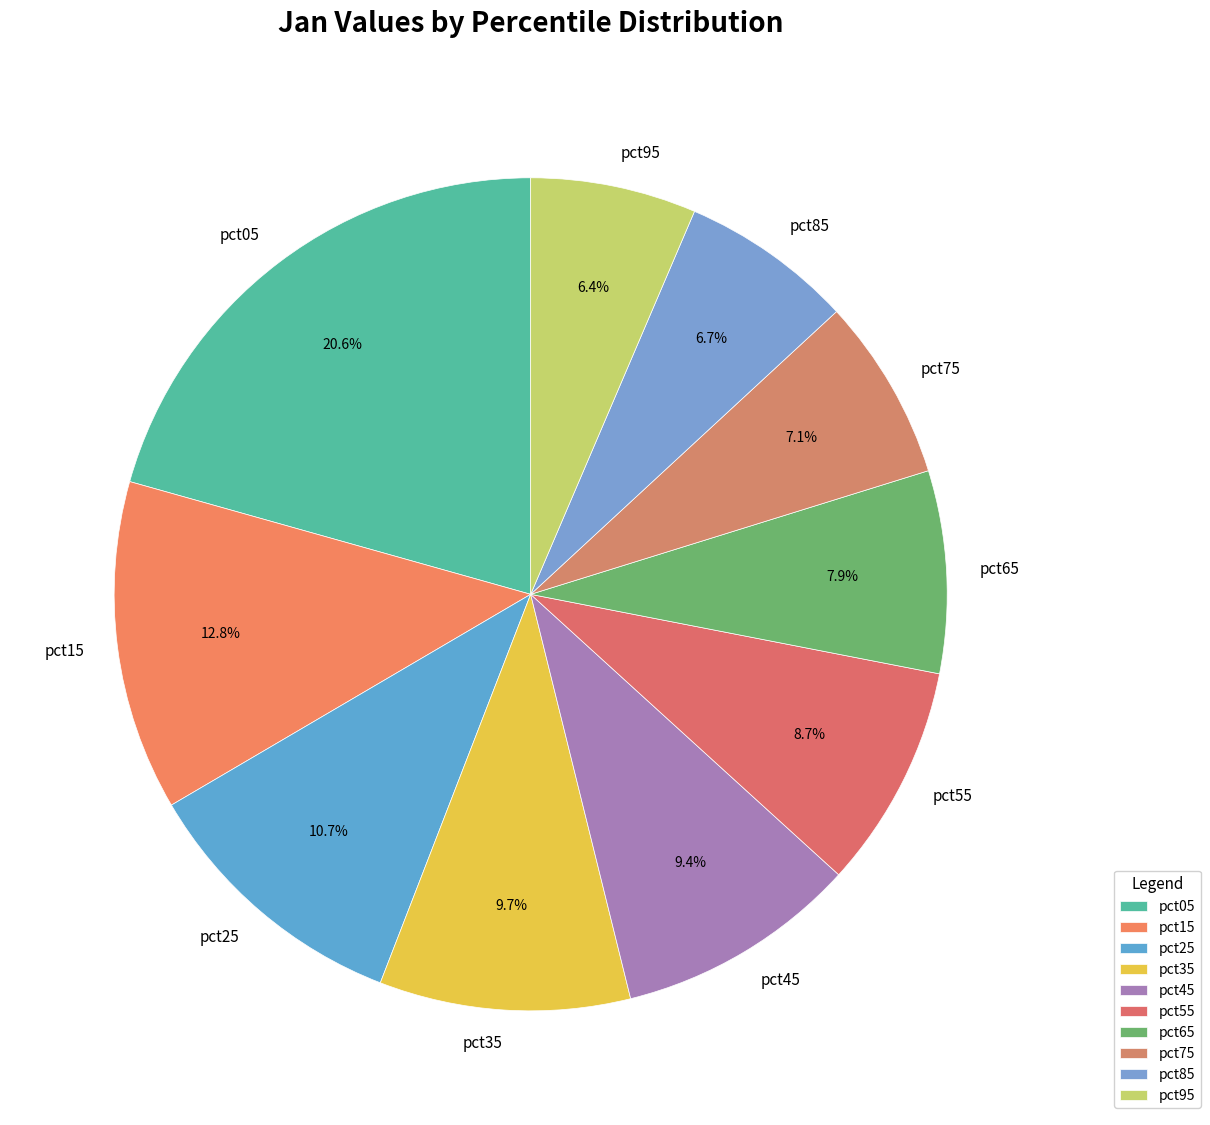

Count the number of slices in the pie.

10